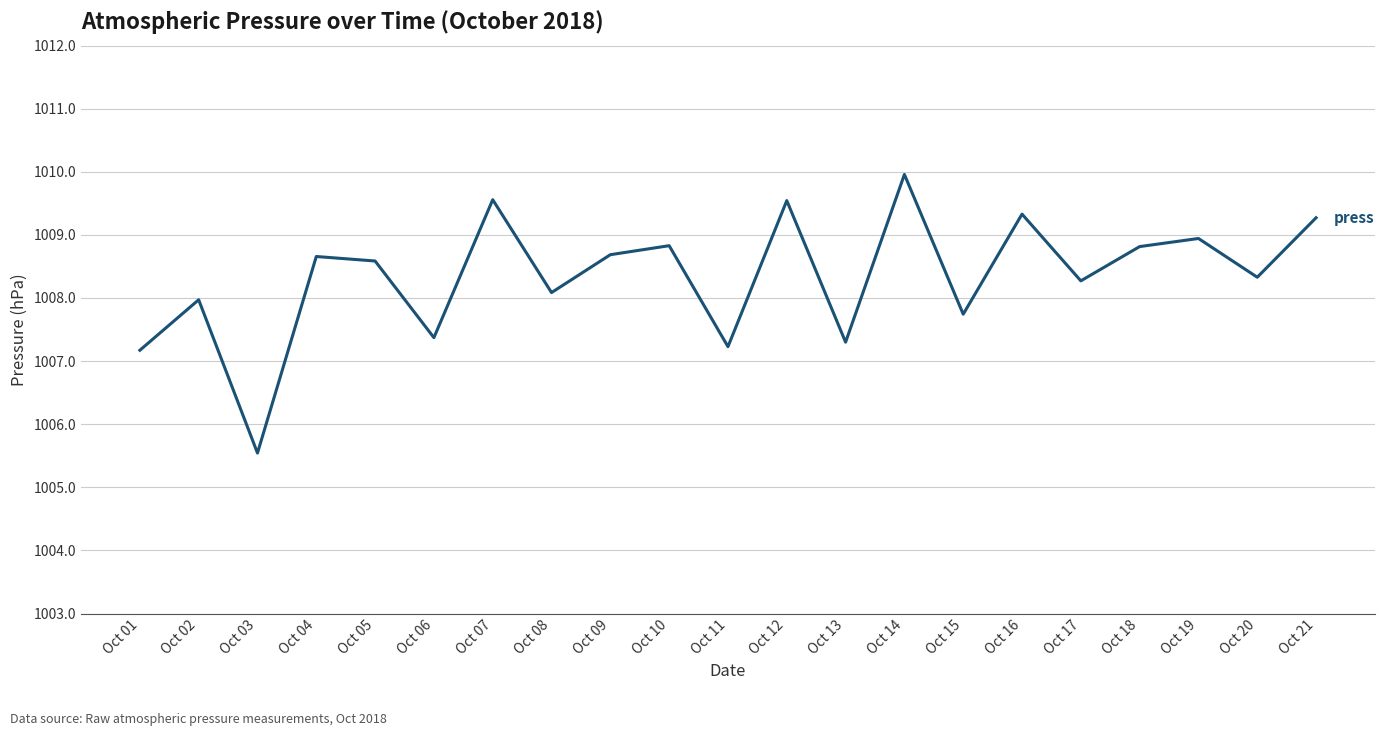

Read the value at Oct 11.

1007.2